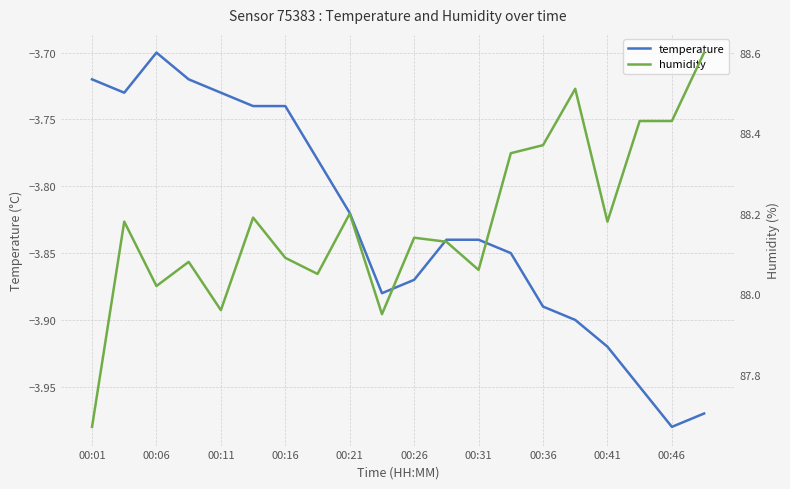

Which category has the highest value across all series?

19